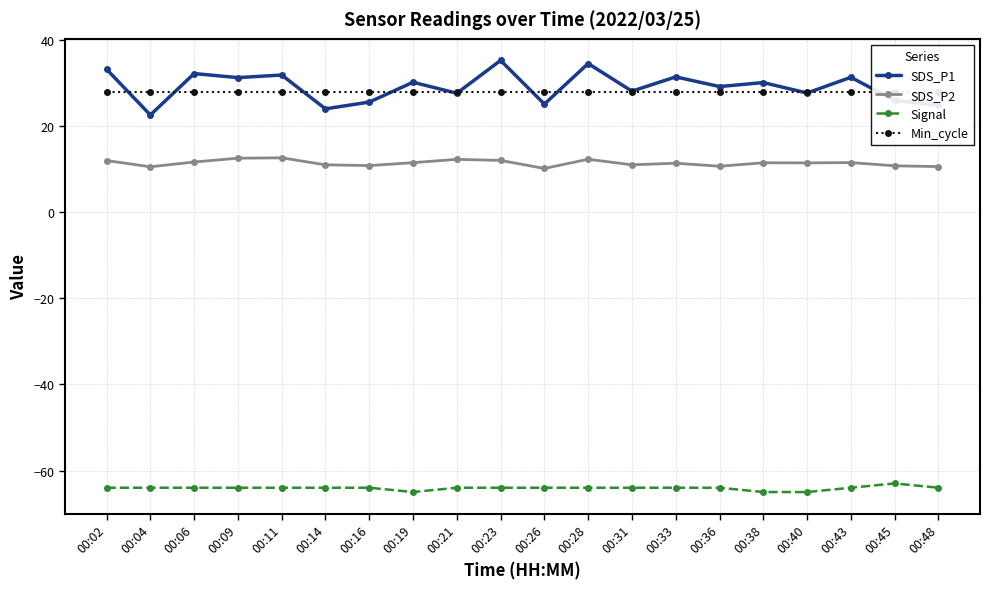

Does the chart have visible grid lines?

Yes